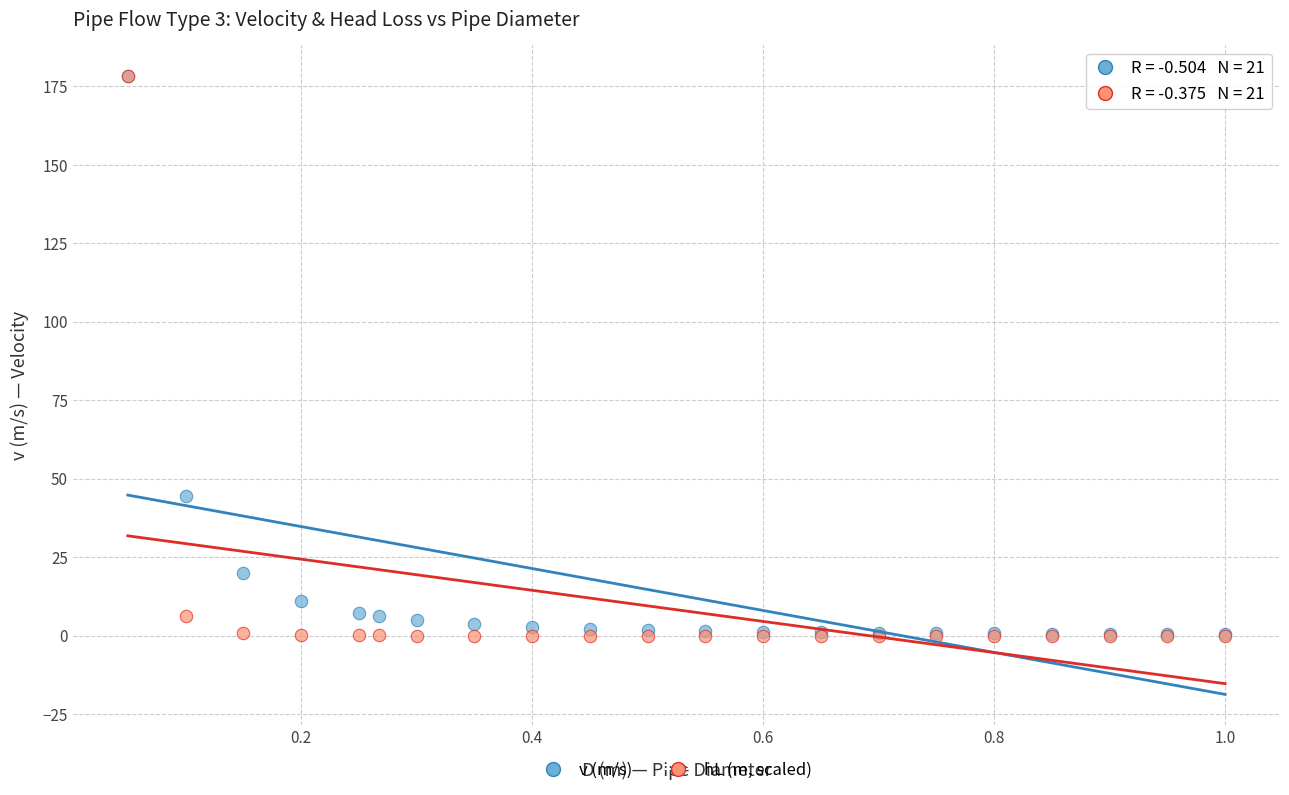

In the hL (m, scaled) series, what Y value is closest to 89?

6.3